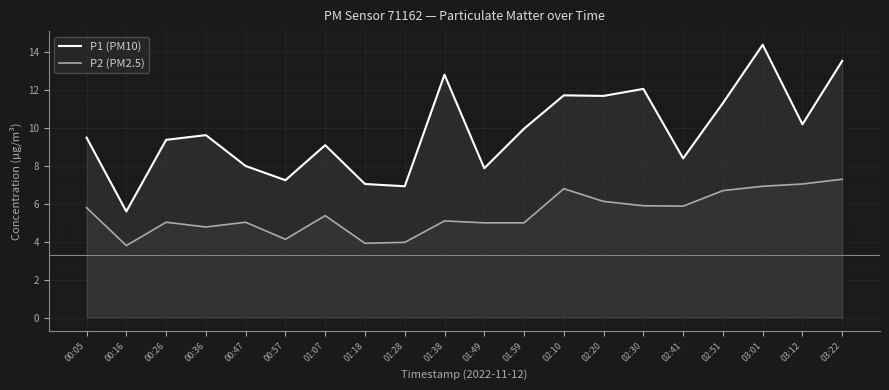

List the series in order of their overall mean, lowest first.

P2 (PM2.5), P1 (PM10)